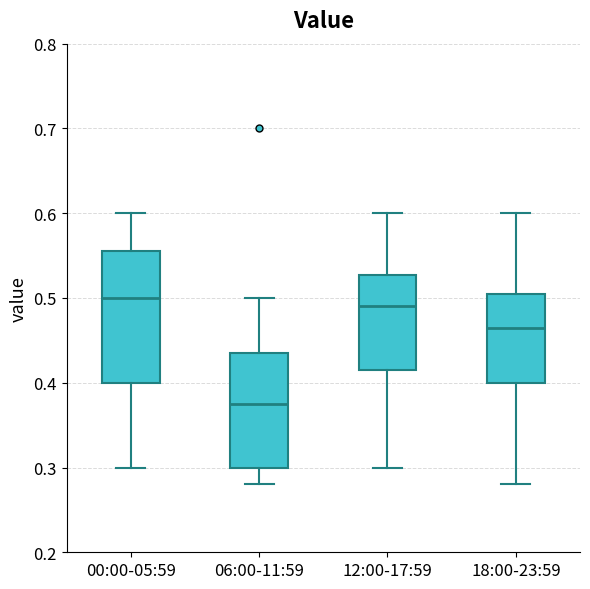

Which box's median line is the lowest?

06:00-11:59